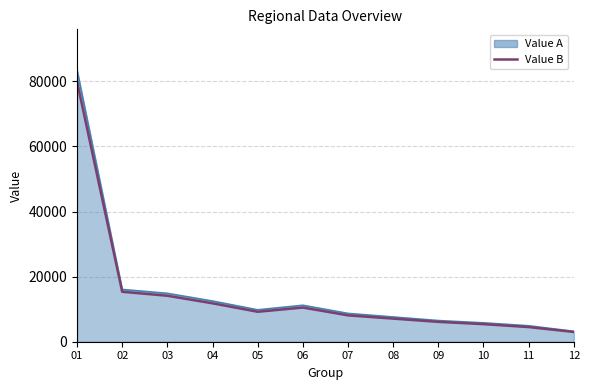

The value of Value B at 04 is 11800. True or false?

True